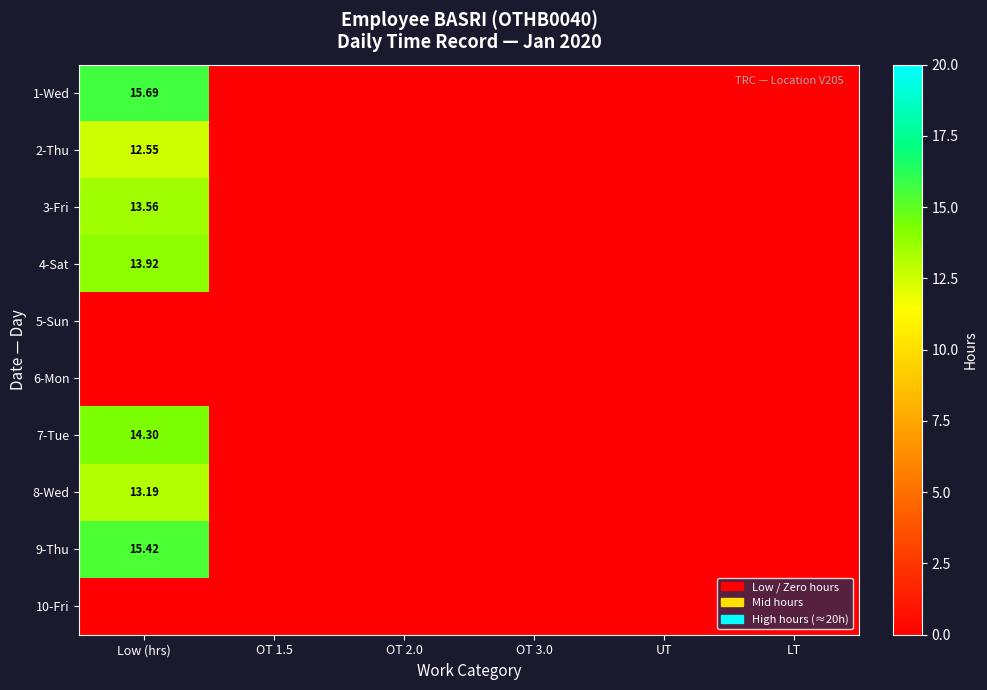

At how many categories does at least one series exceed 15?

1